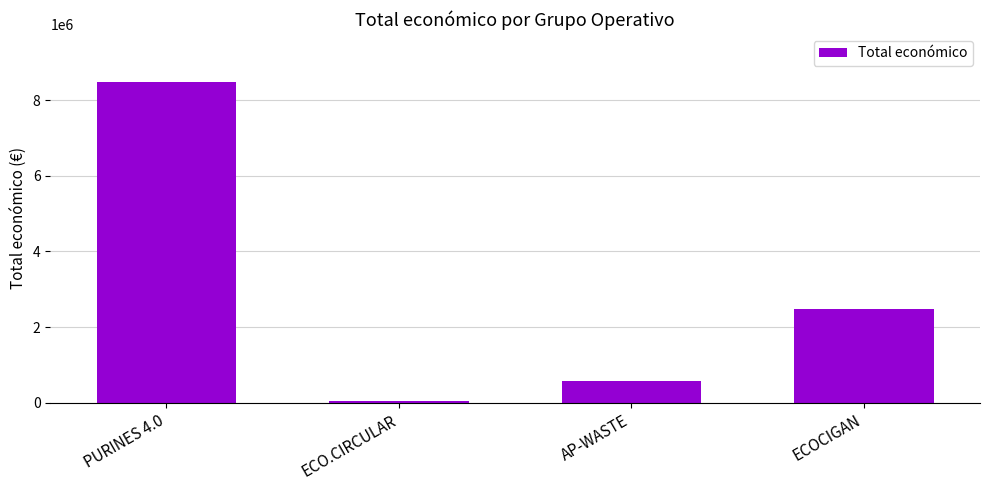

What is the difference between the maximum and minimum values?

8442154